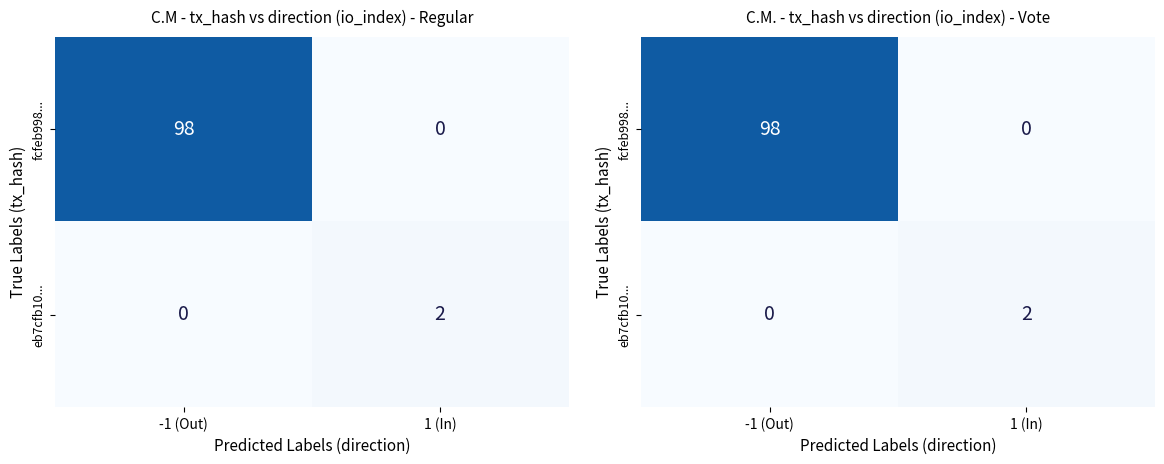

Rank the series at -1 (Out) from highest to lowest value.

fcfeb998..., eb7cfb10...